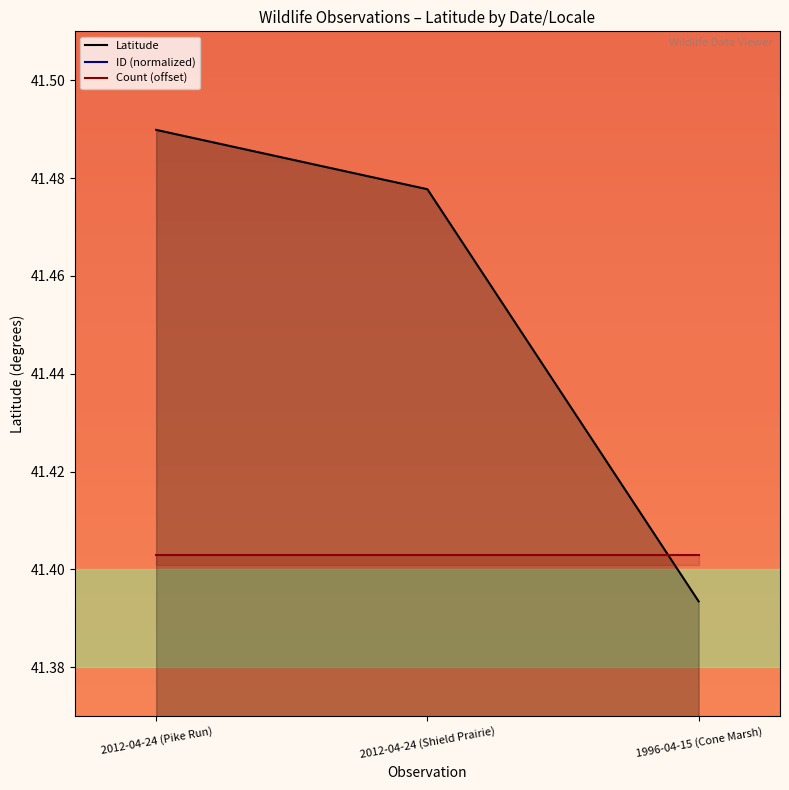

What is the minimum value shown in the chart?

41.4